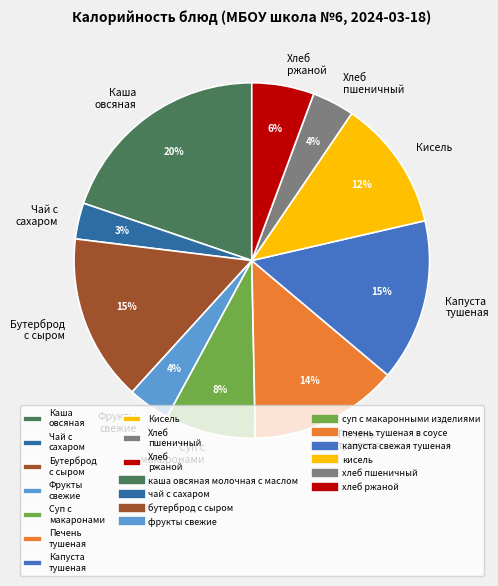

To the nearest percent, what is the difference between the Бутерброд с сыром and Хлеб пшеничный slice percentages?

11%